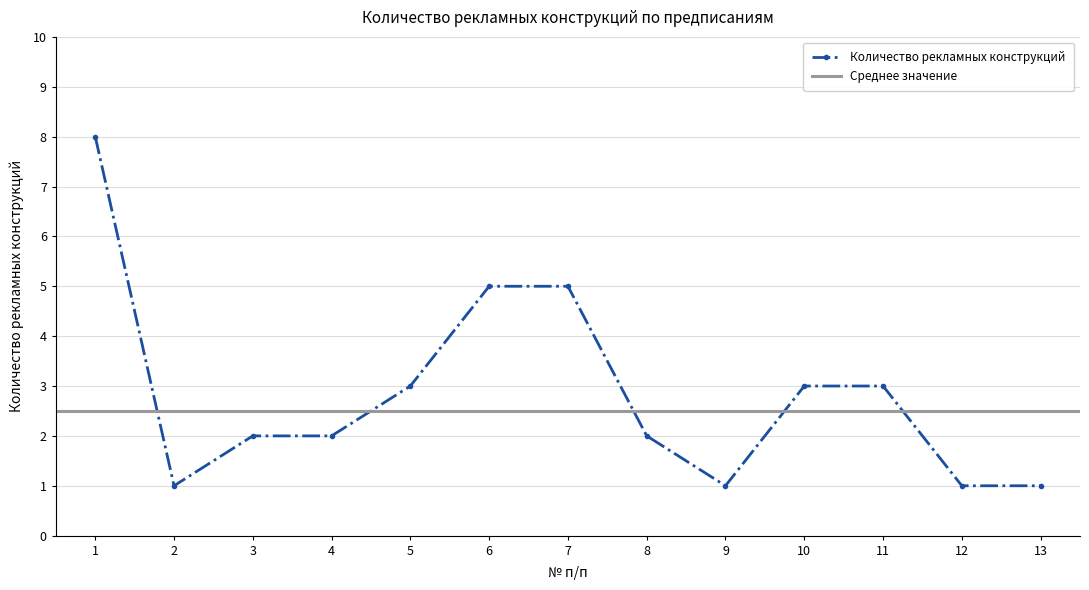

Where is the data nearest to the value 4?

5